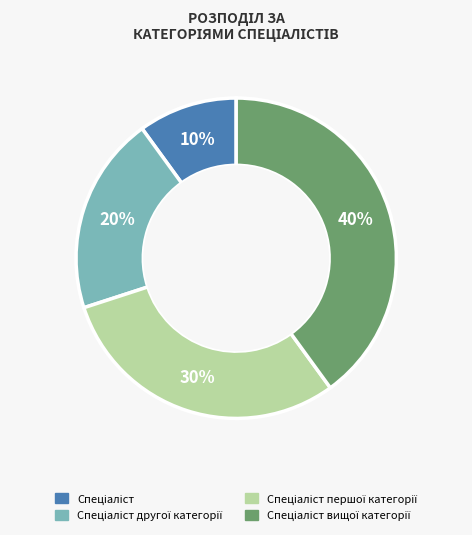

Is there a majority slice in this chart?

No